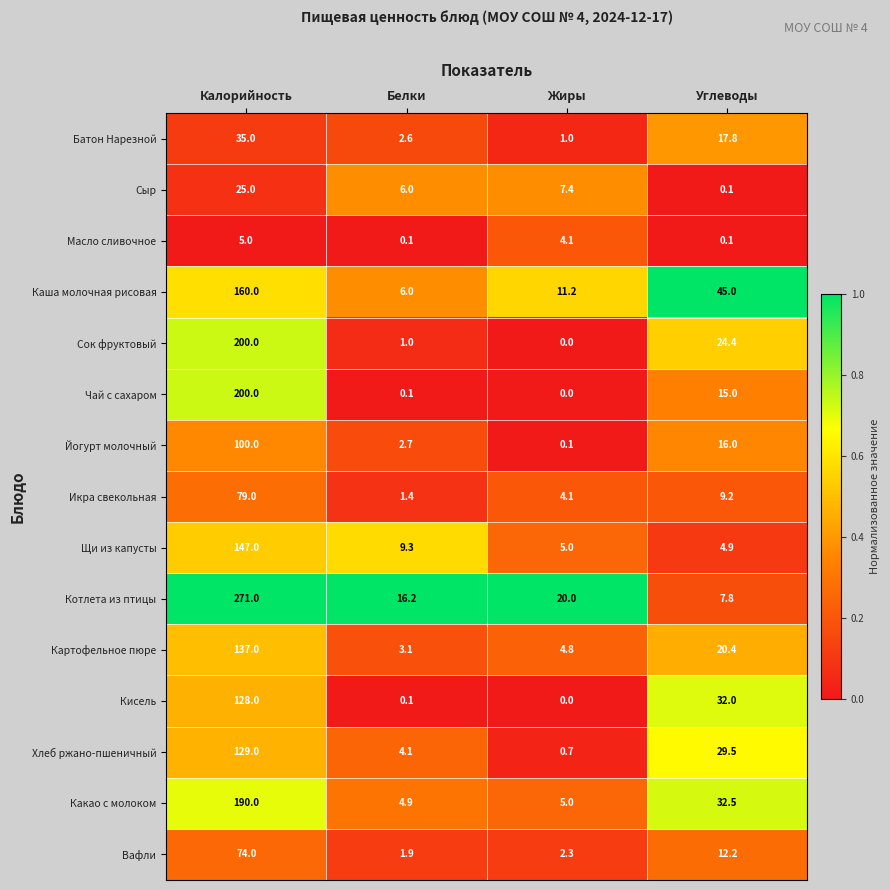

Is it true that Батон Нарезной equals 0.4 at Жиры?

False